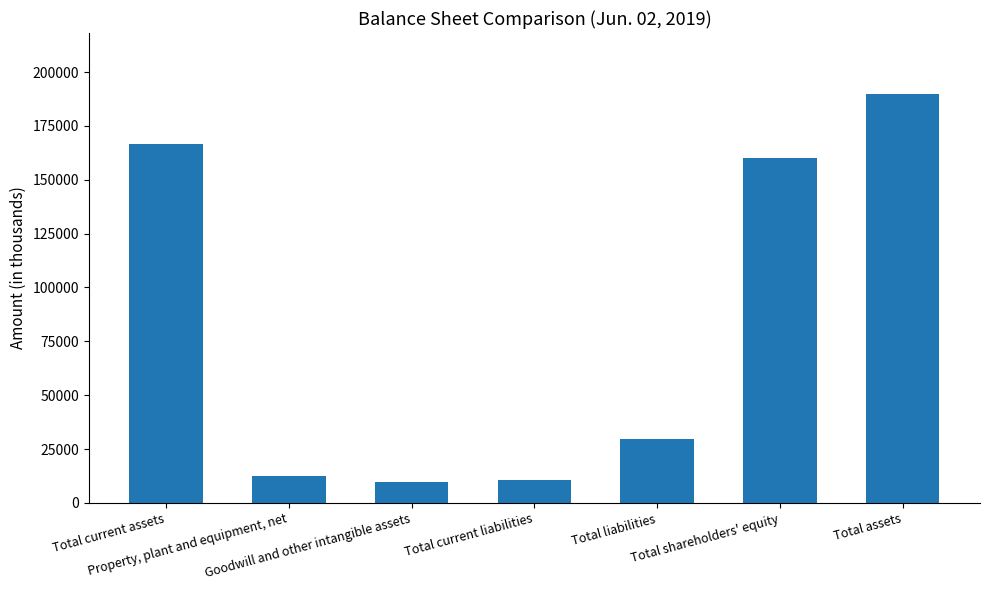

What is the greatest value displayed?

189675